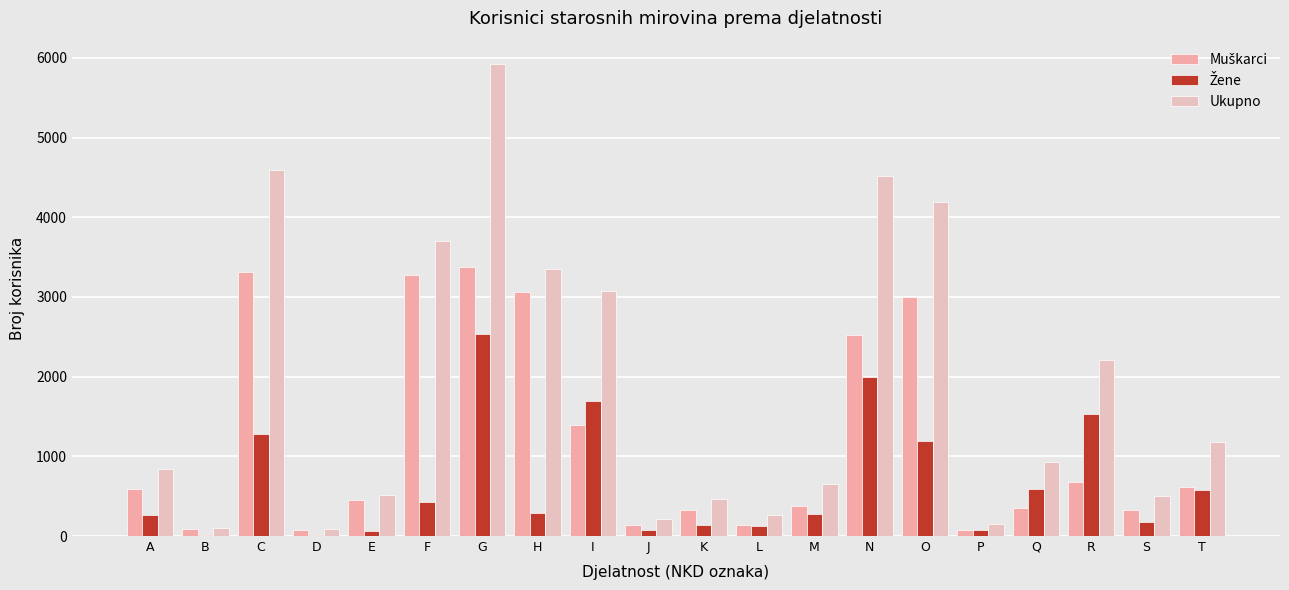

Read the Muškarci value at I, to the nearest 10.

1390